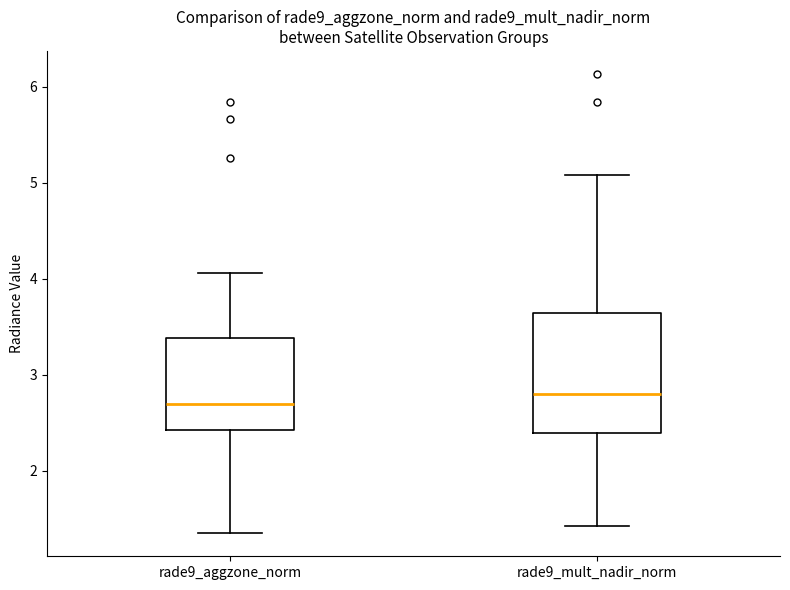

Where does the lower whisker of the box for rade9_aggzone_norm end on the y-axis? The values are not printed on the chart, so give them approximately, as read against the axis.

1.3